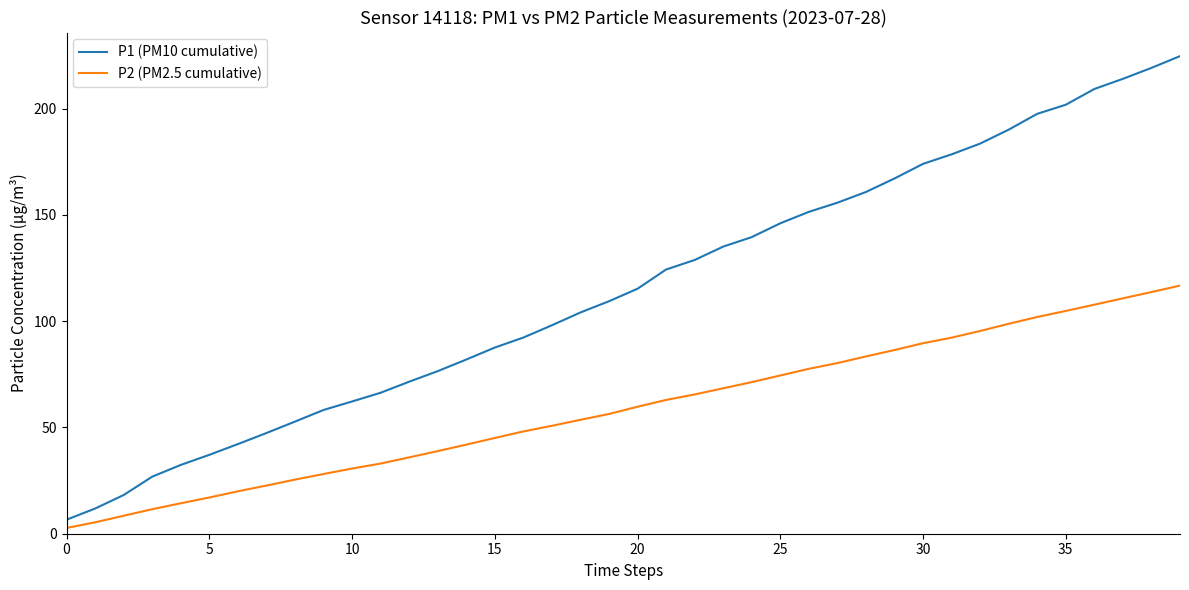

List the series in order of their overall mean, highest first.

P1 (PM10 cumulative), P2 (PM2.5 cumulative)